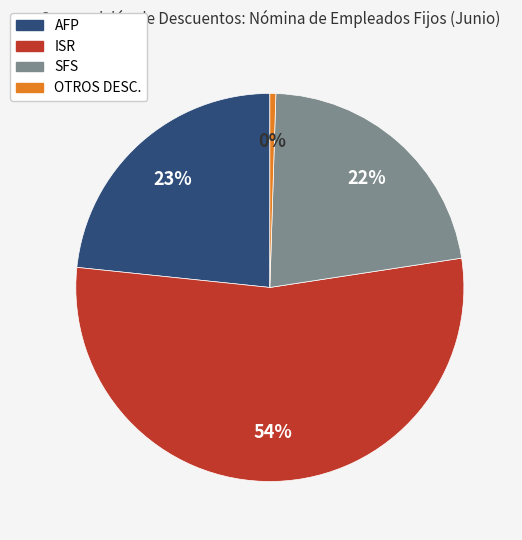

What is the smallest slice in the pie chart?

OTROS DESC.